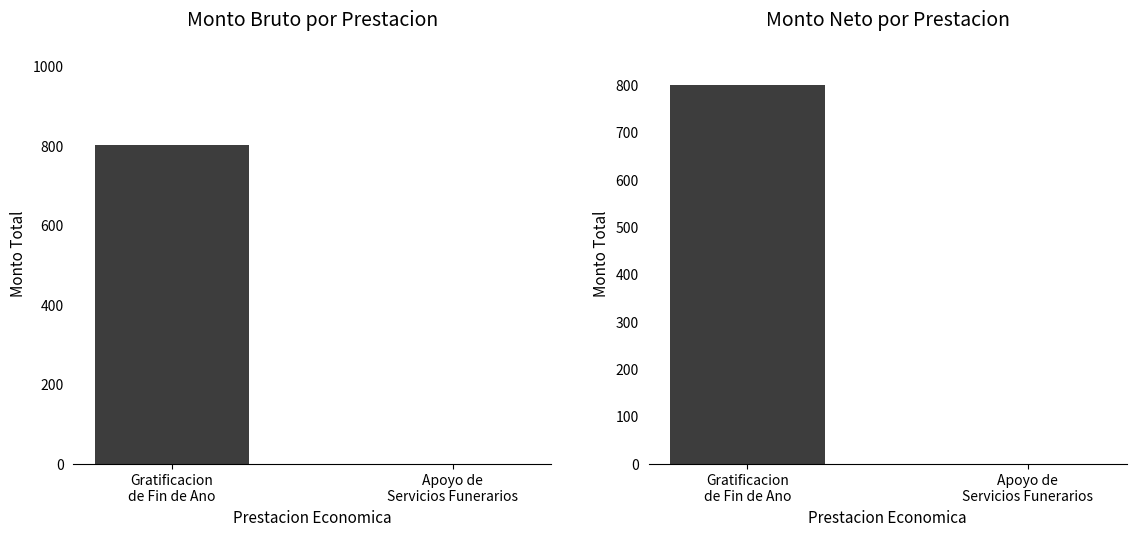

Reading left to right, transcribe all the data shown in this chart.

Monto bruto: 800	0
Monto neto: 800	0